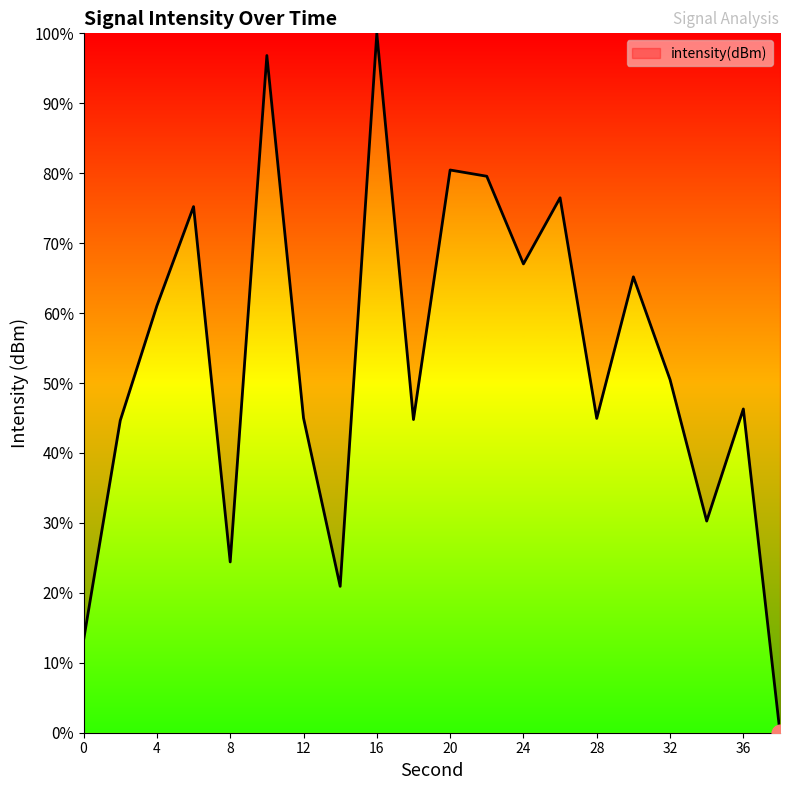

At which category does the chart reach its minimum across all series?

38